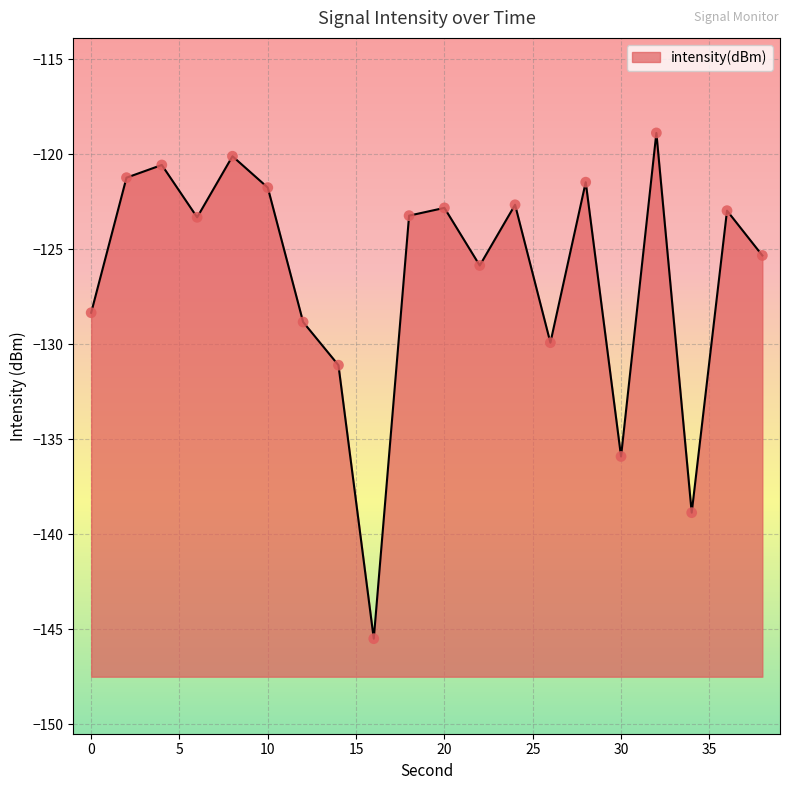

What is the change in value from 22 to 28?

+4.4